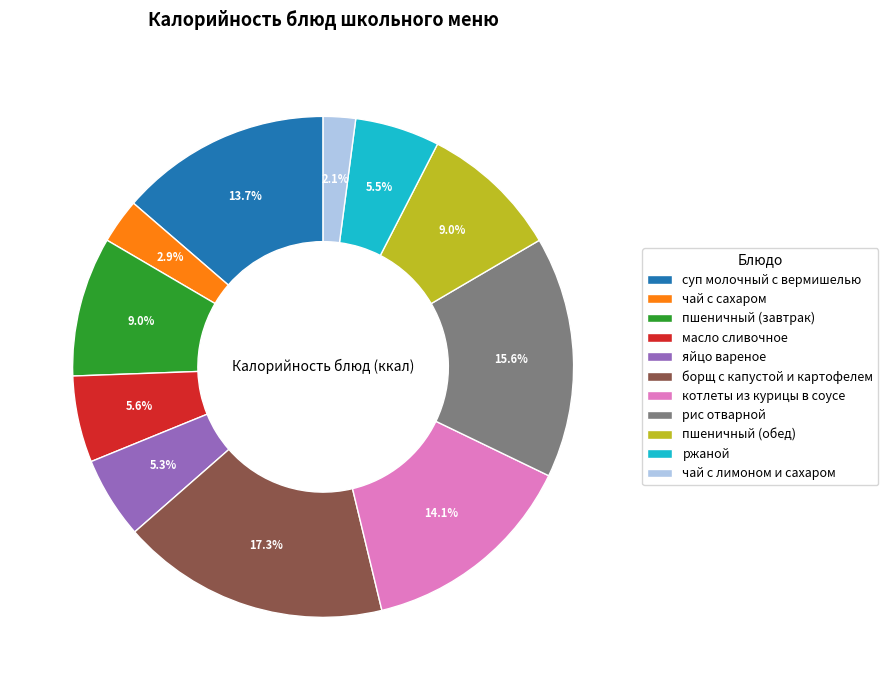

How many segments does this pie chart have?

11